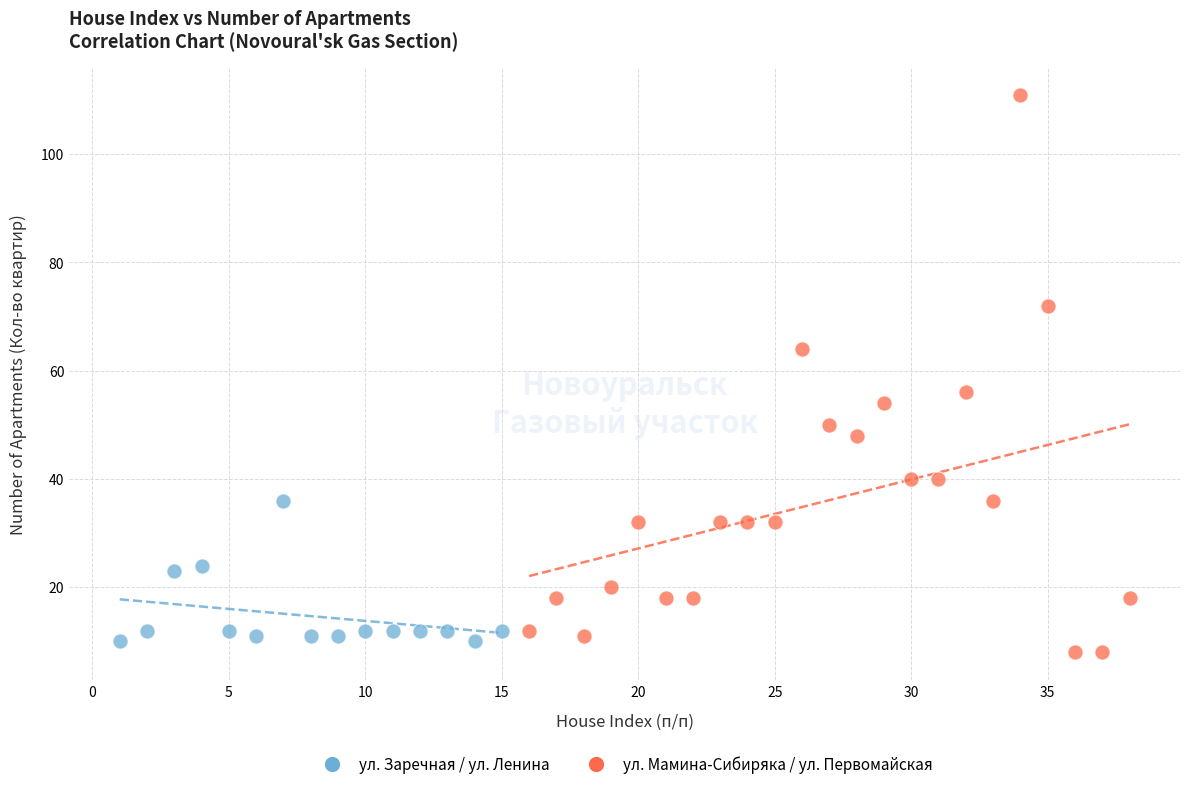

Which series contains the highest Y value?

ул. Мамина-Сибиряка / ул. Первомайская